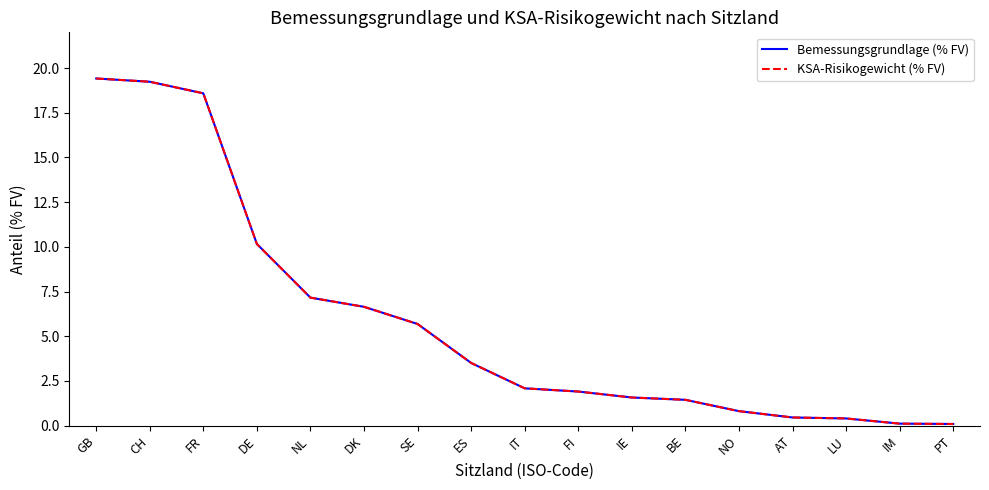

Does the chart have visible grid lines?

No